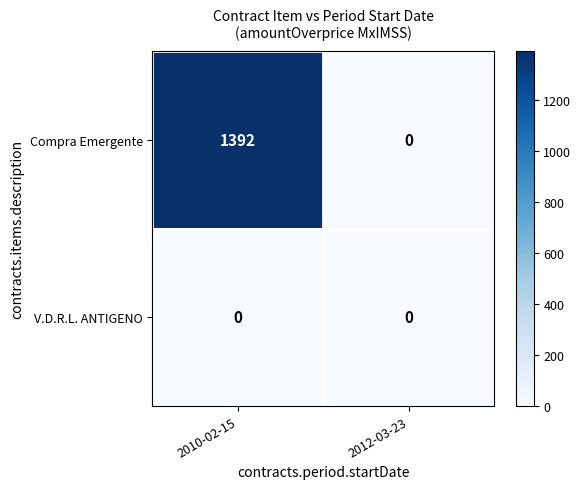

Reading left to right, list all the values displayed in this chart.

Compra Emergente: 1392	0
V.D.R.L. ANTIGENO: 0	0